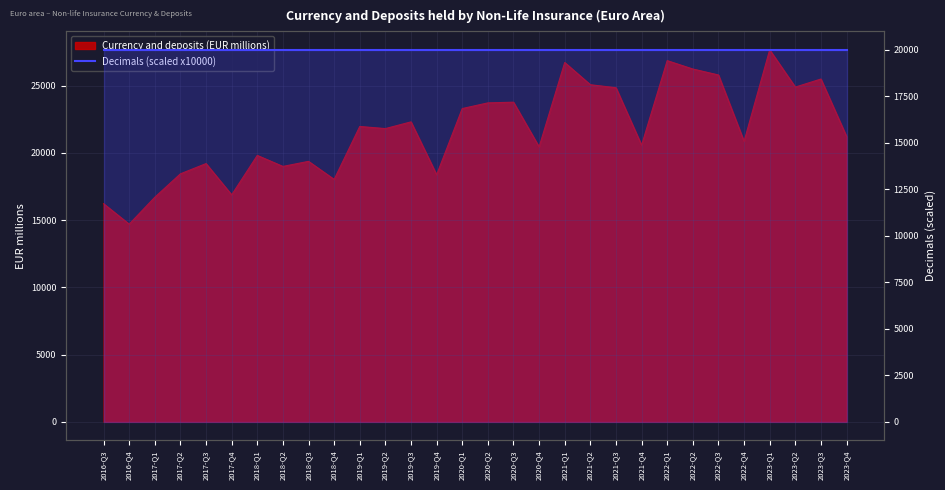

What value does the data have at 2023-Q4?

21223.8